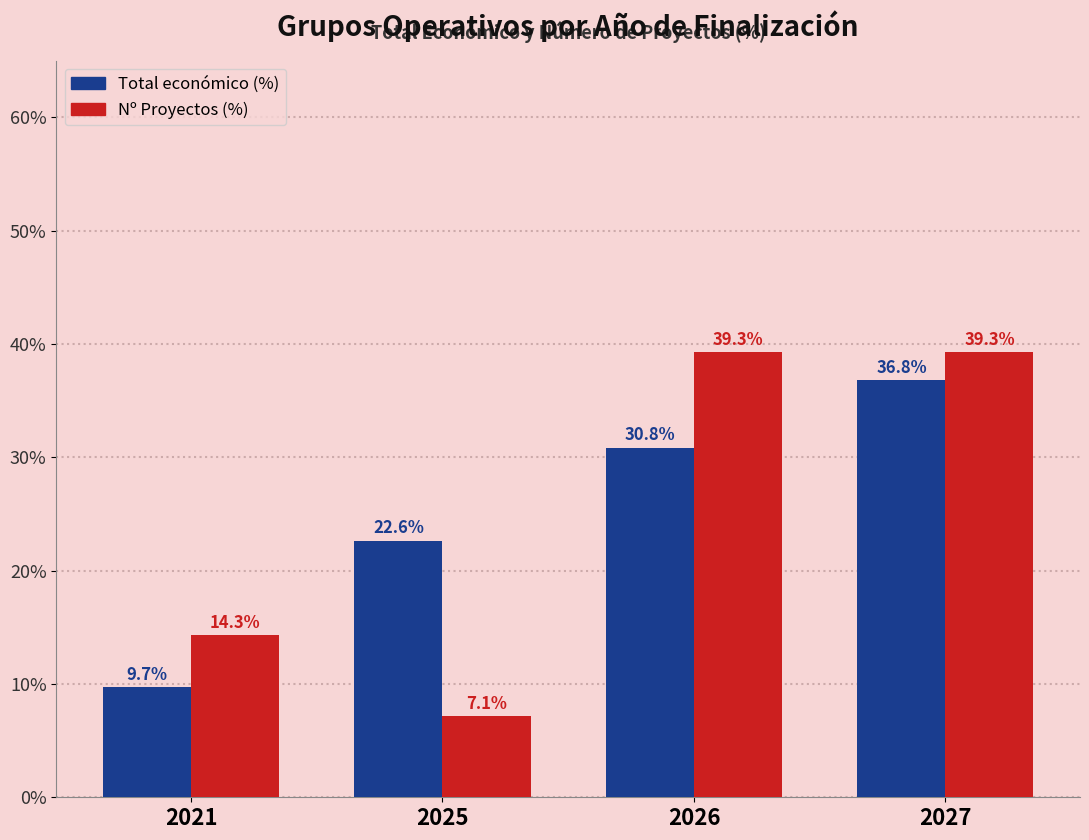

Rank the series at 2021 from highest to lowest value.

Nº Proyectos (%), Total económico (%)